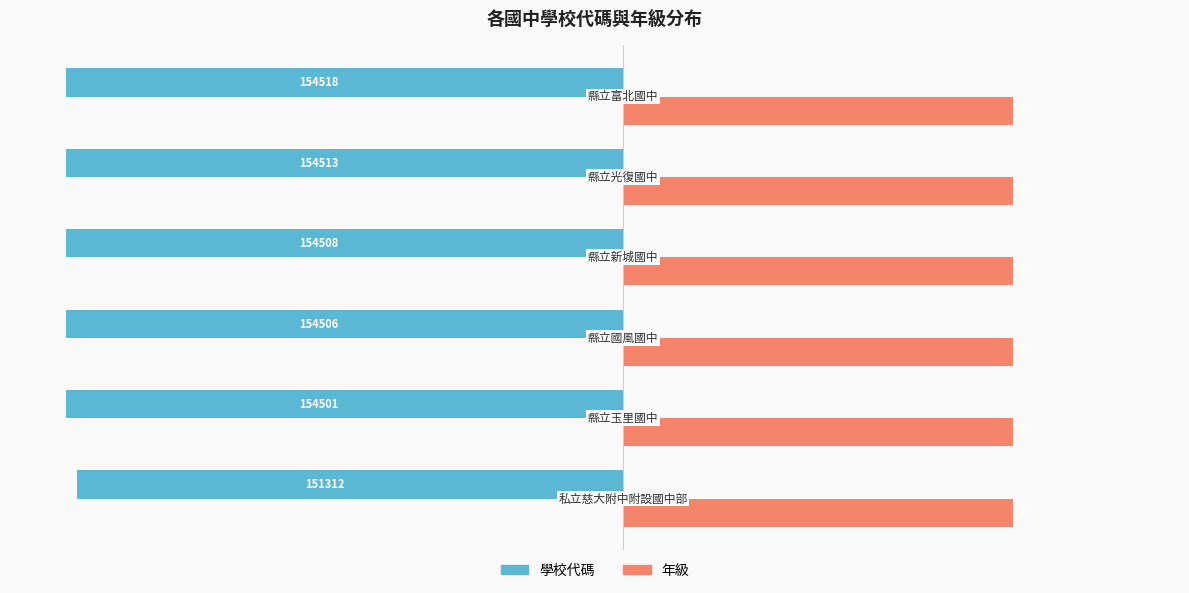

Reading left to right, what are all the values shown in this chart?

學校代碼: -97.9	-100.0	-100.0	-100.0	-100.0	-100.0
年級: 0.3	0.3	0.3	0.3	0.3	0.3